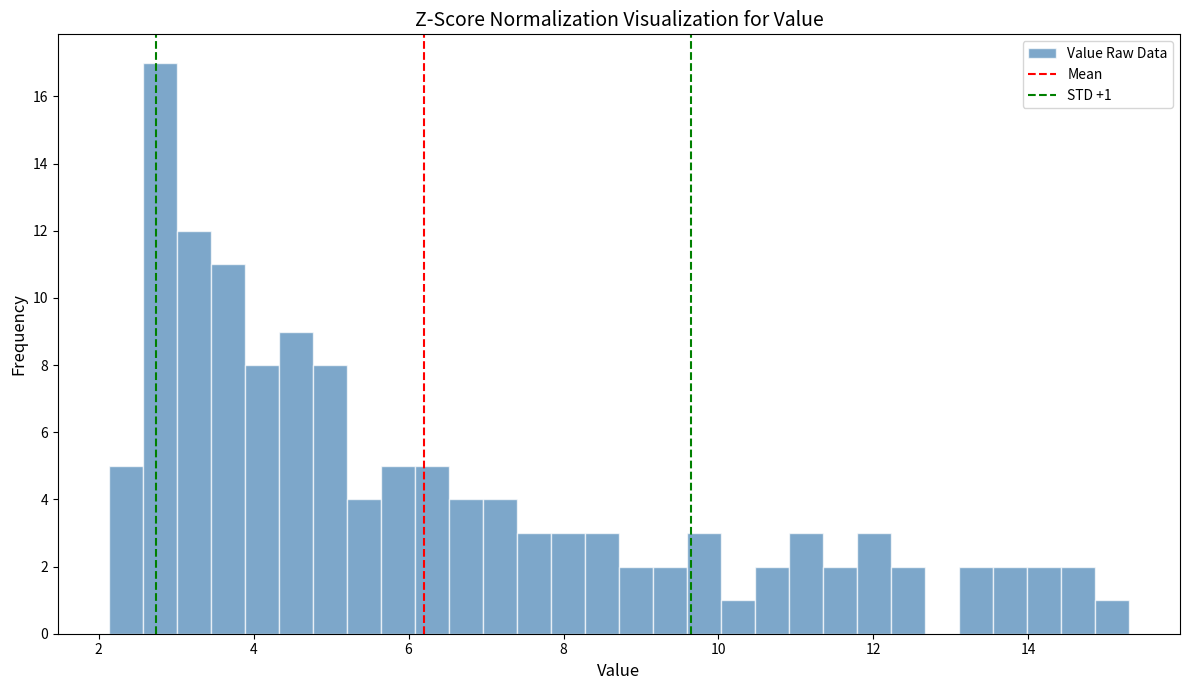

Read against the x-axis, roughly where is the centre of the tallest bar?

2.8